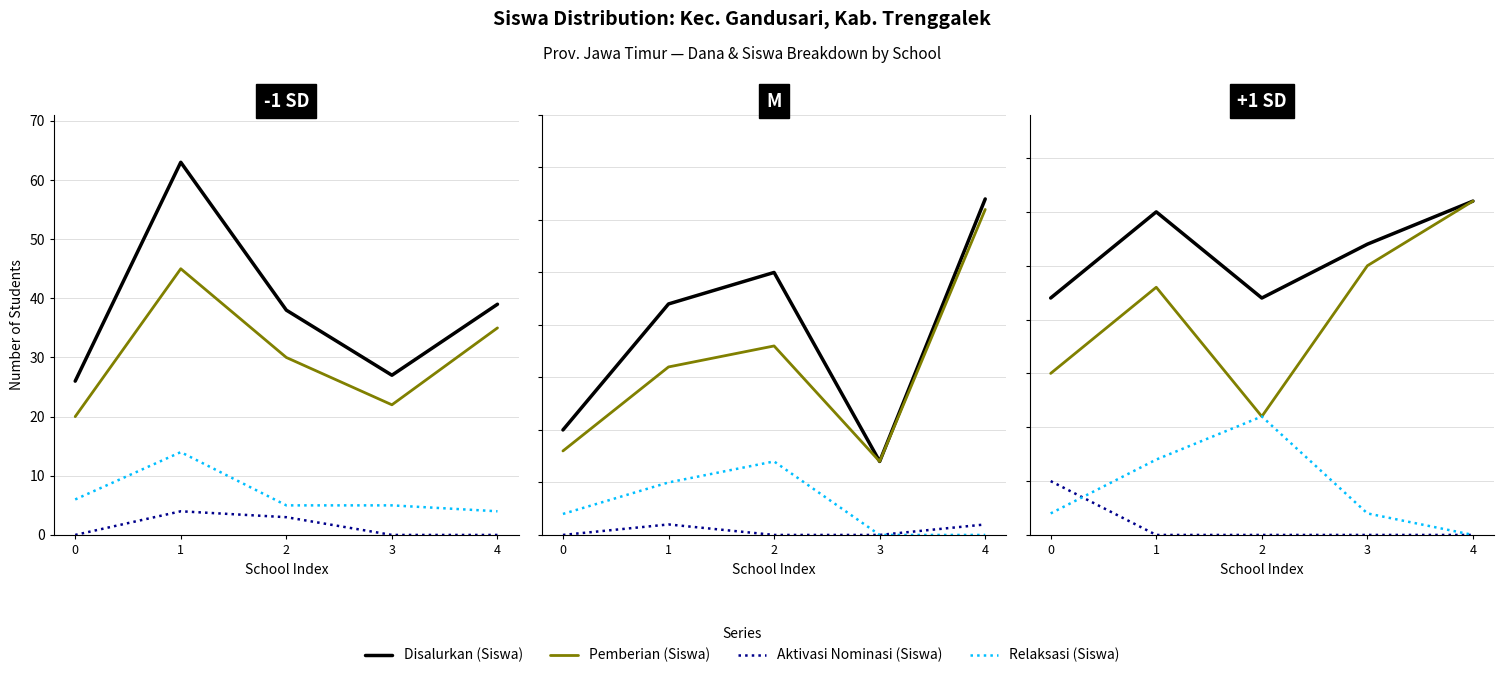

What is the sum of the Relaksasi (Siswa) values at 1 and 4?

7